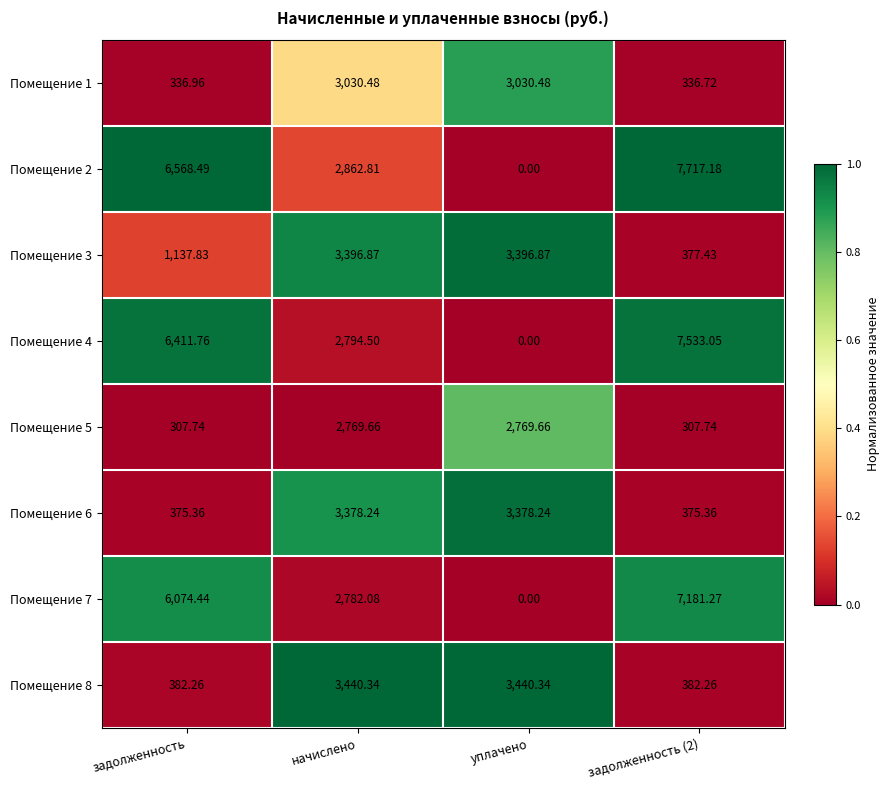

At which category is the sum across all series the highest?

начислено